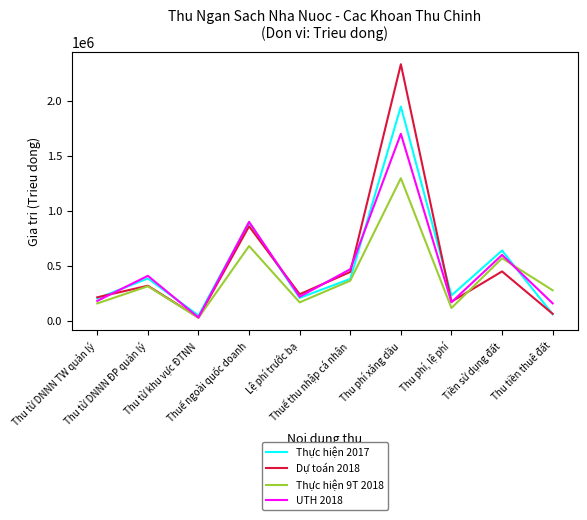

How many interior local valleys does the UTH 2018 series have?

3